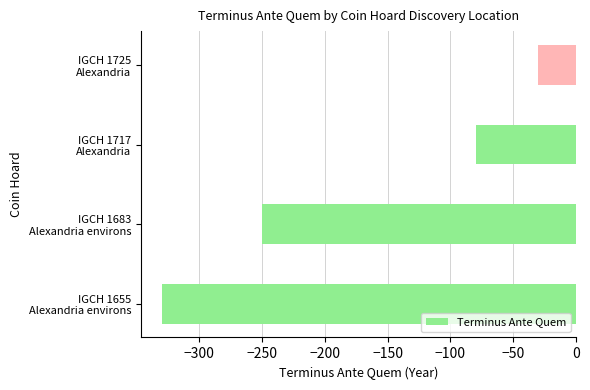

What is the minimum value shown in the chart?

-330